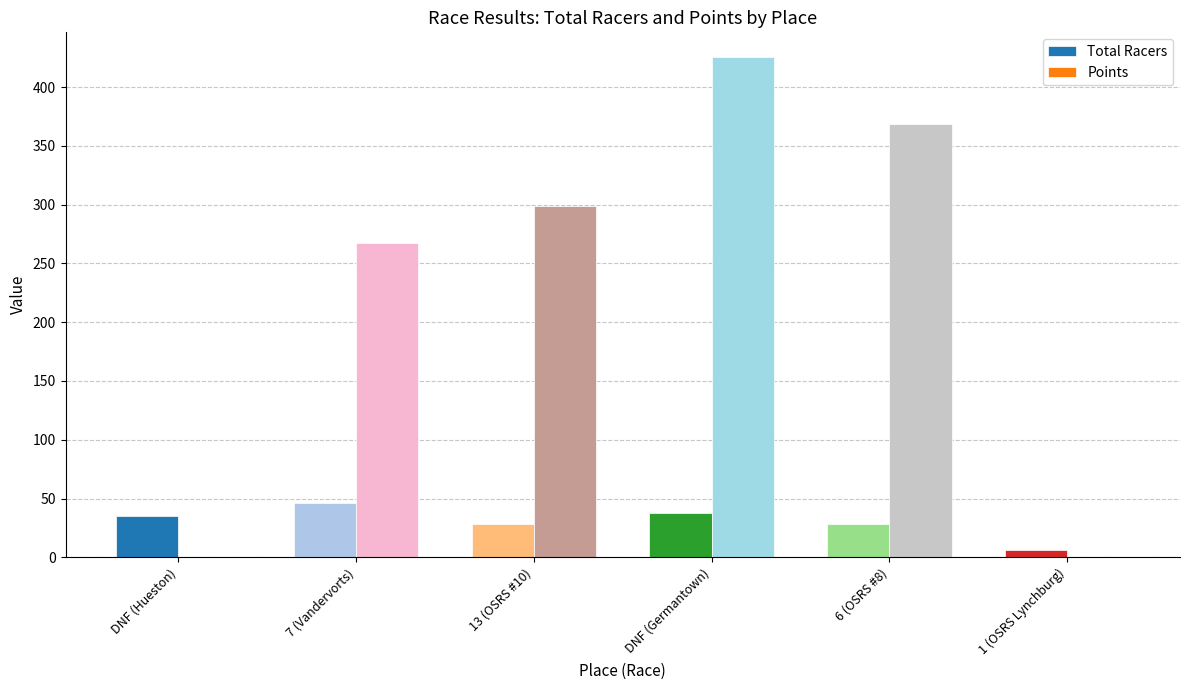

At which category is the sum across all series the highest?

DNF (Germantown)